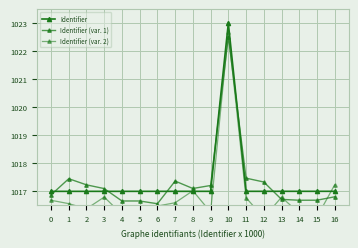

Rank the series at 13 from lowest to highest value.

Identifier (var. 1), Identifier (var. 2), Identifier